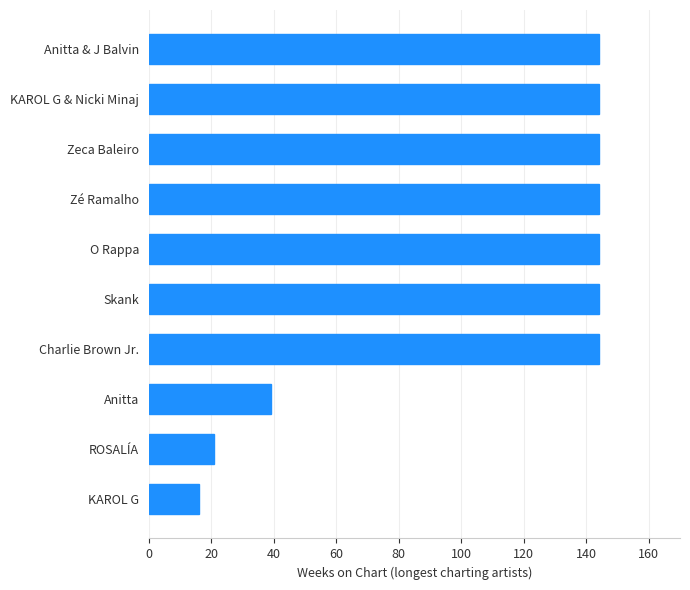

How many values are between 39 and 144?

8